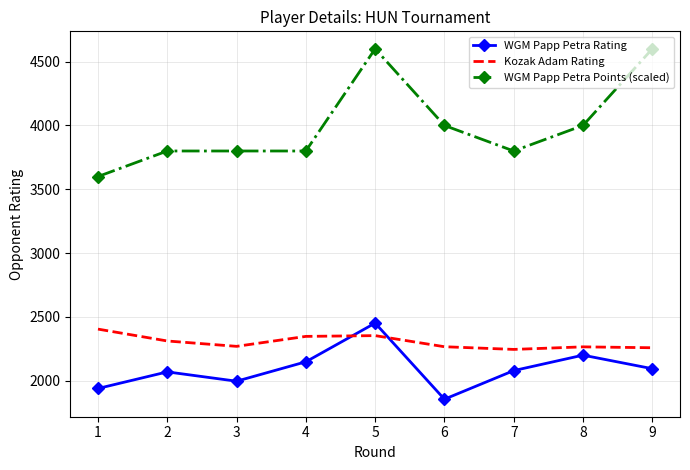

Where do WGM Papp Petra Rating and Kozak Adam Rating first cross each other?

4 and 5